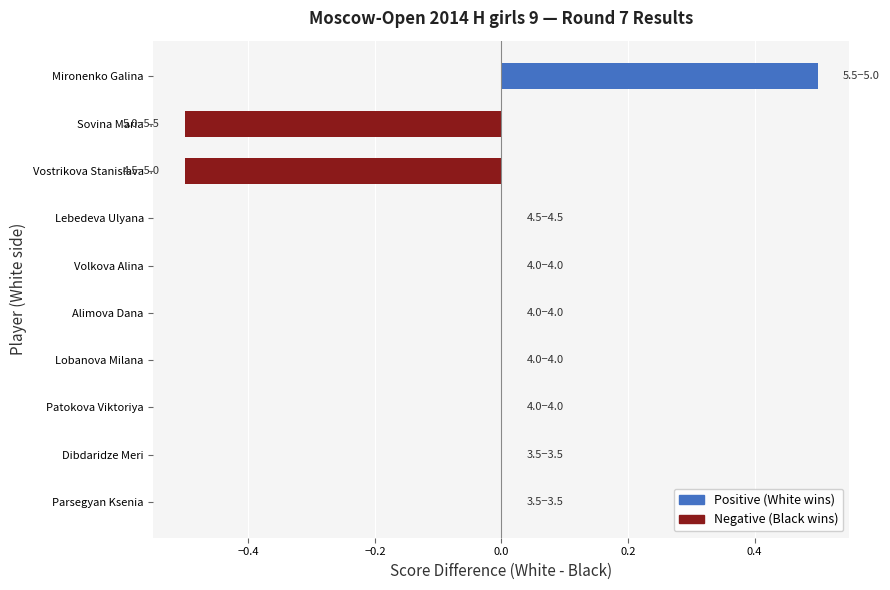

What is the change in value from Mironenko Galina to Dibdaridze Meri?

-0.5